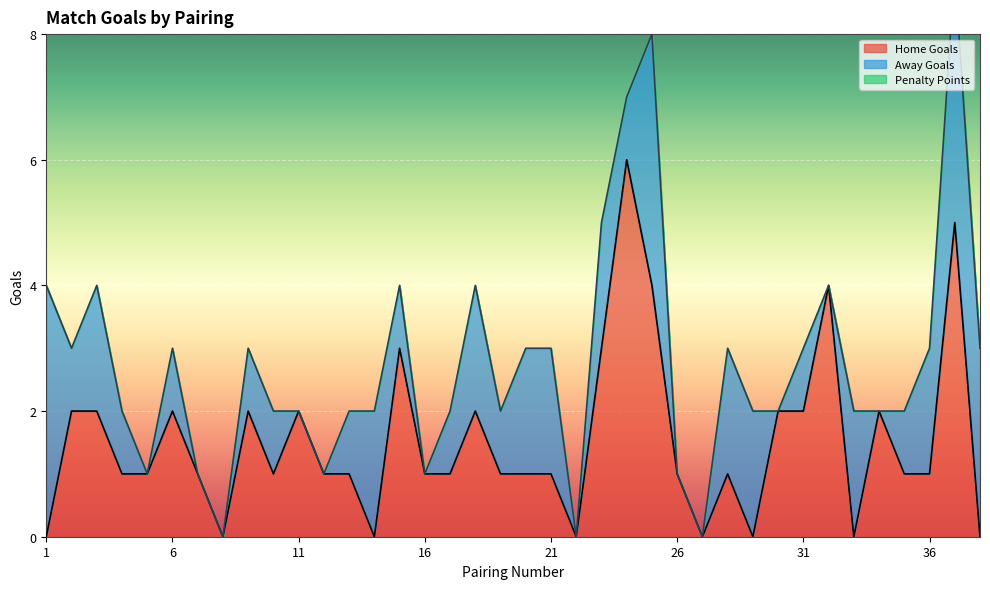

True or false: Penalty Points and Away Goals cross at least once.

False